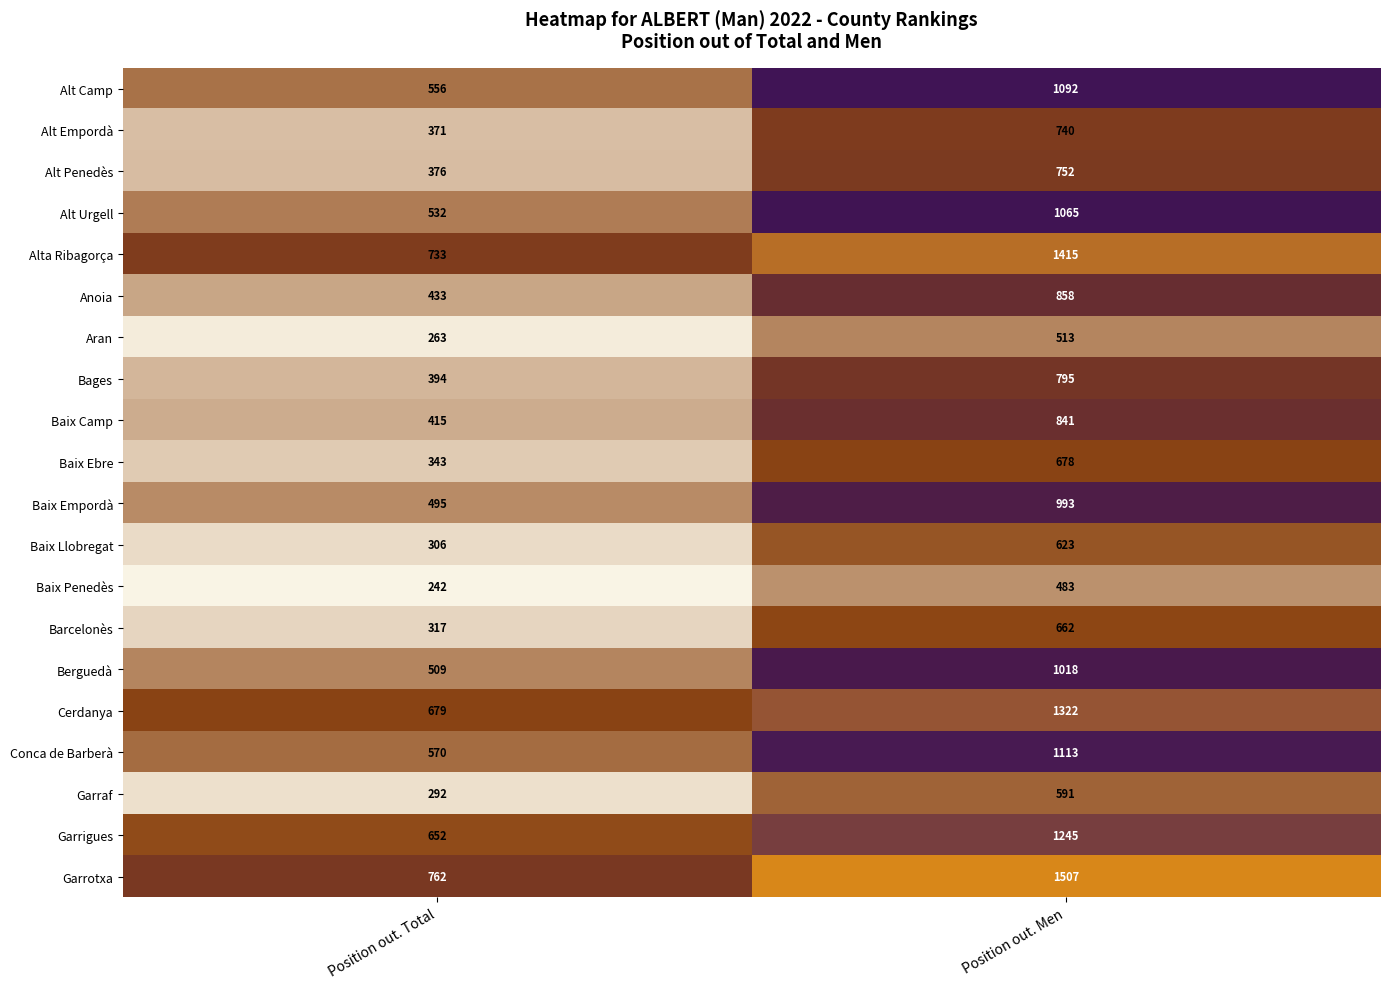

Where is Baix Empordà nearest to the value 744?

Position out. Total